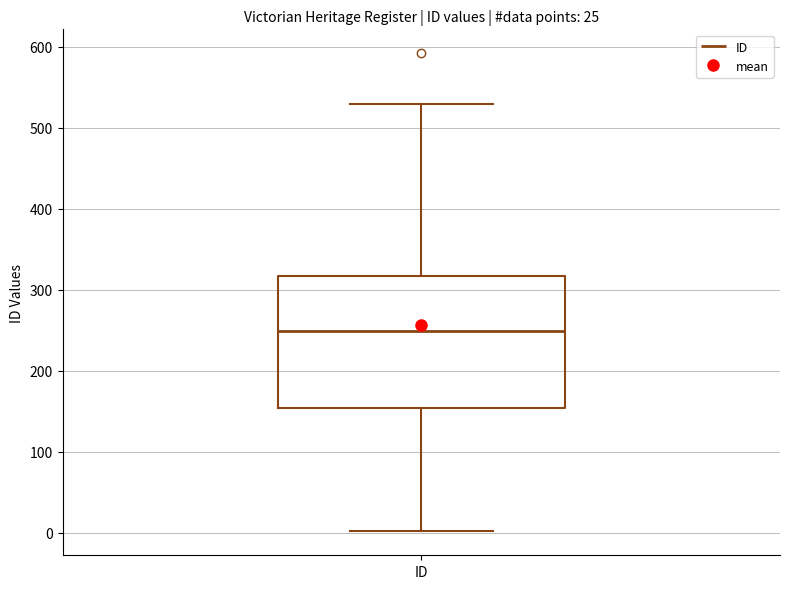

Transcribe this box plot: give where the median line is, the range the box spans, and where the two whiskers end, as read against the y-axis. The values are not printed on the chart, so give them approximately, as read against the axis.

median 250, box 150 to 320, whiskers 0 to 530